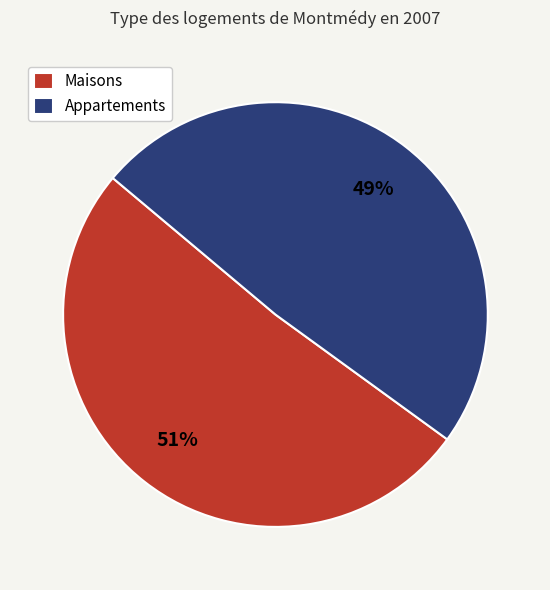

To the nearest percent, what portion does Appartements represent?

49%